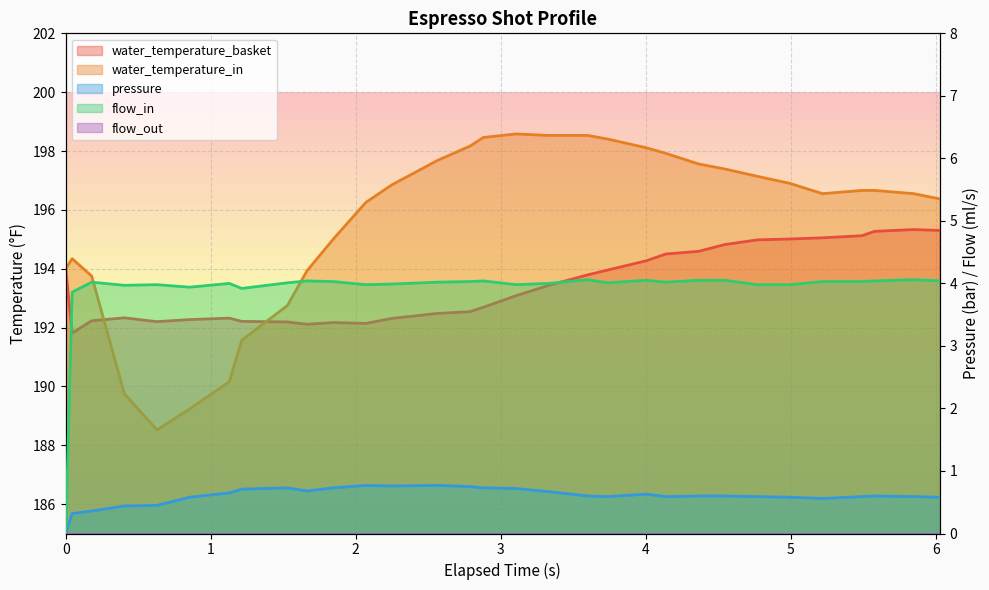

True or false: water_temperature_basket has more than 1 interior local peaks.

True